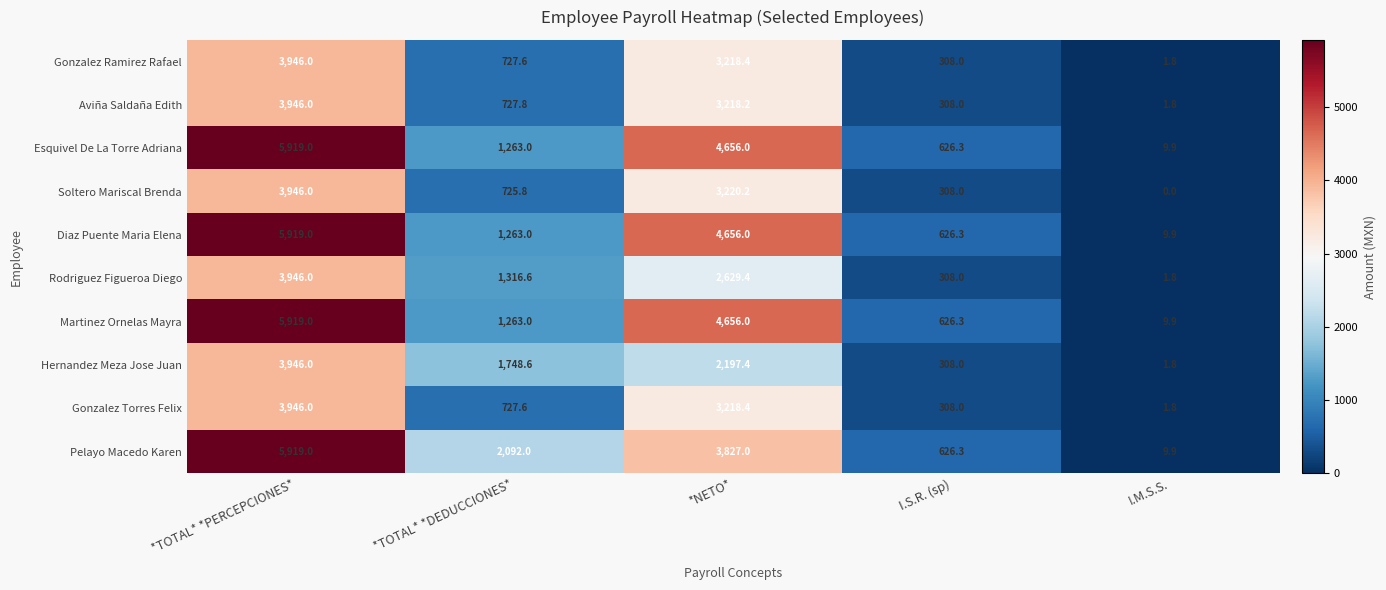

What is the total value across all series at *TOTAL* *DEDUCCIONES*?

11855.0